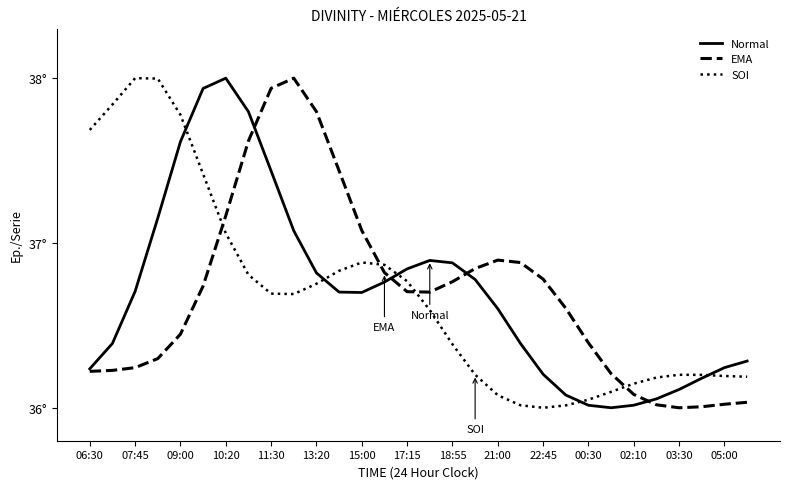

Which series ends up on top after the final intersection of SOI and Normal?

Normal